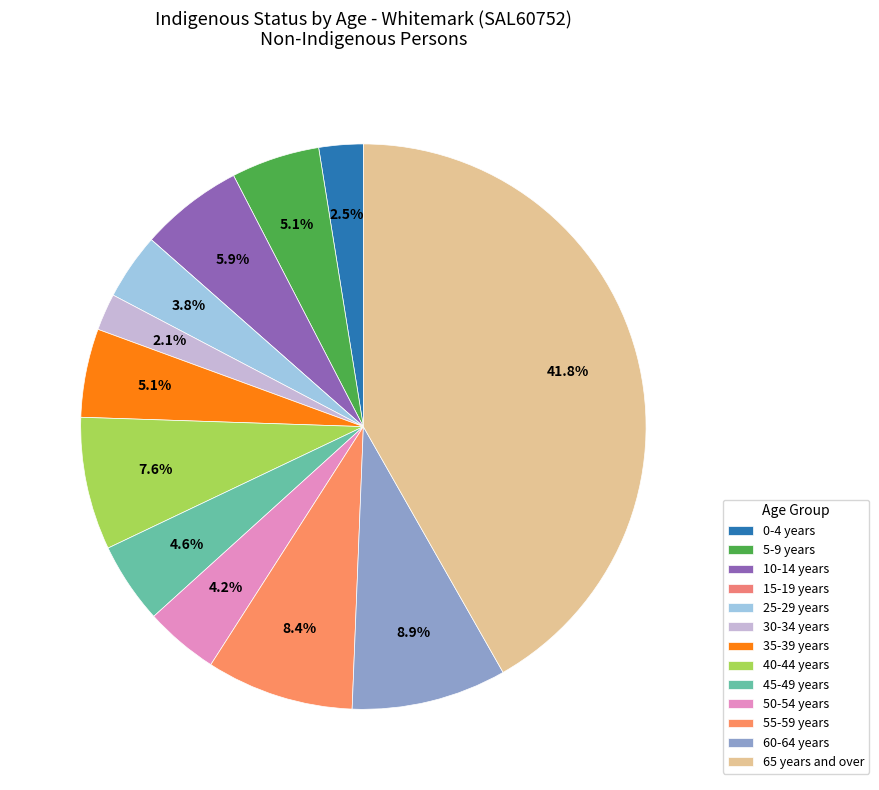

What portion of the pie excludes 45-49 years?

95.4%